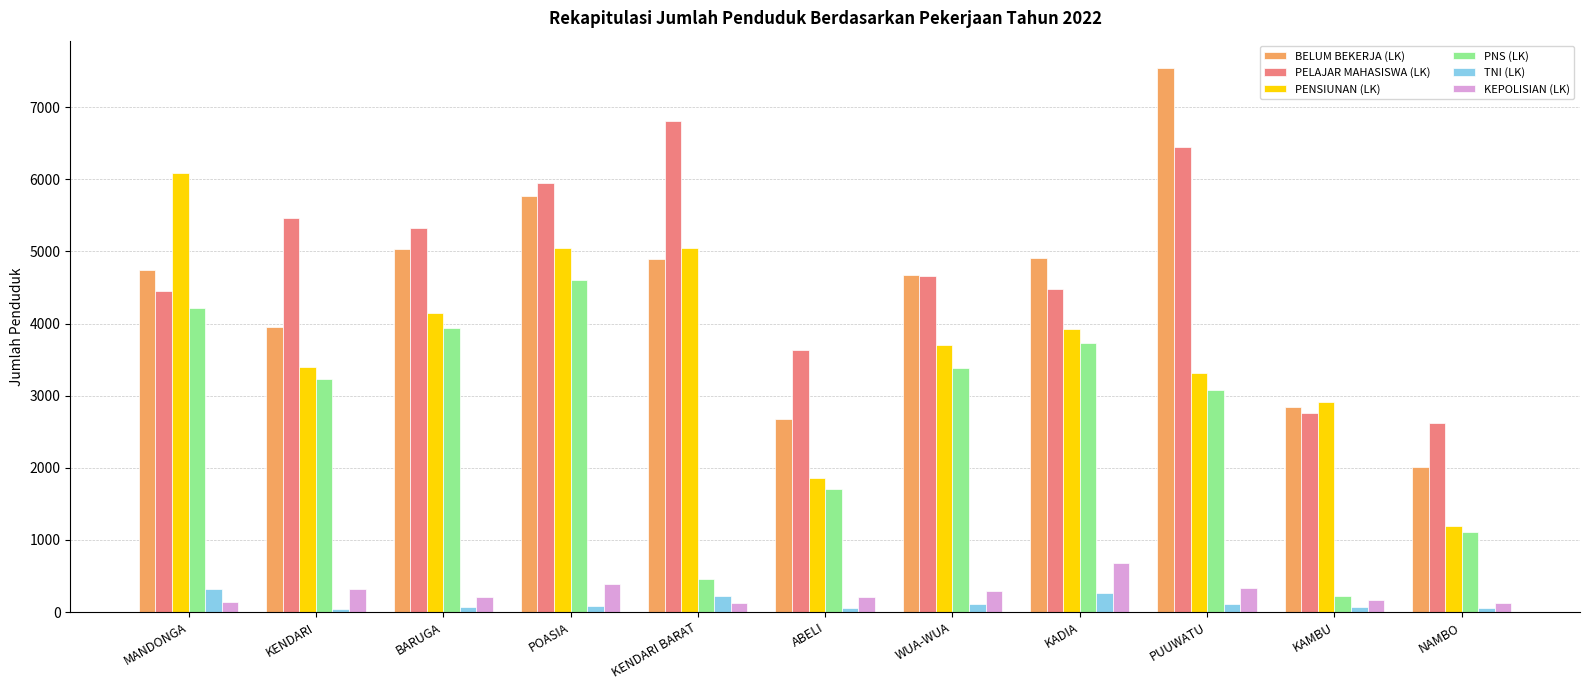

What is the difference between the PENSIUNAN (LK) values at KENDARI BARAT and ABELI?

3190